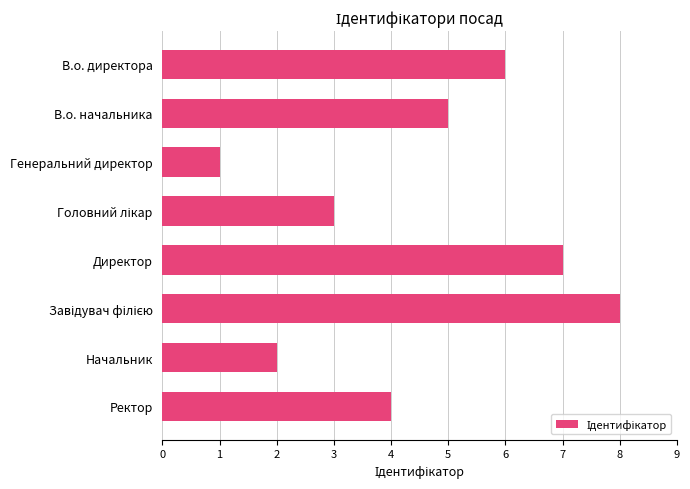

True or false: the data shows 7 at В.о. начальника.

False